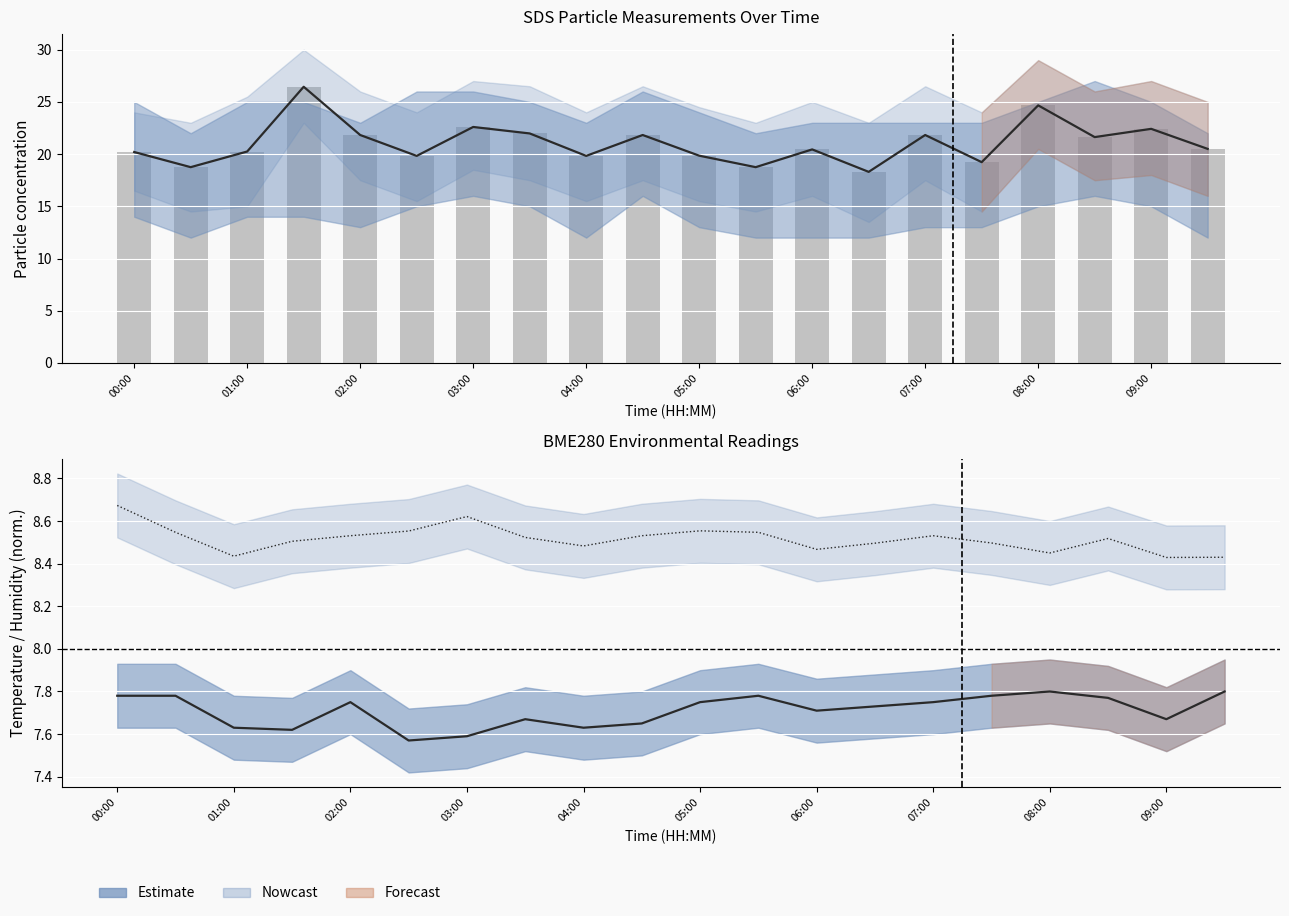

What is the sum of all SDS_P1 raw values?

421.2